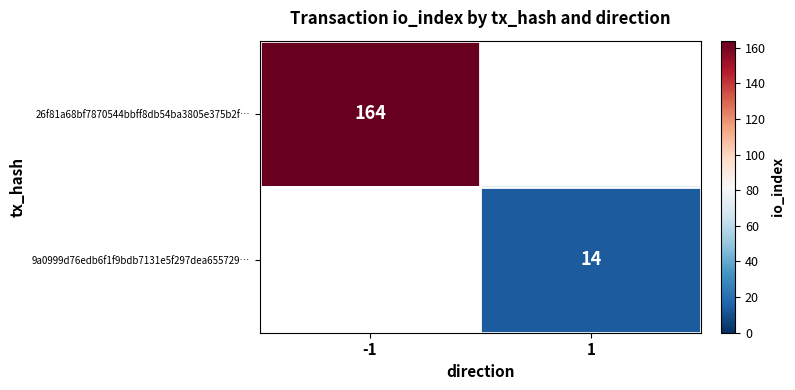

Is the value of 9a0999d76edb6f1f9bdb7131e5f297dea655729… at 1 greater than the value of 26f81a68bf7870544bbff8db54ba3805e375b2f… at -1?

No